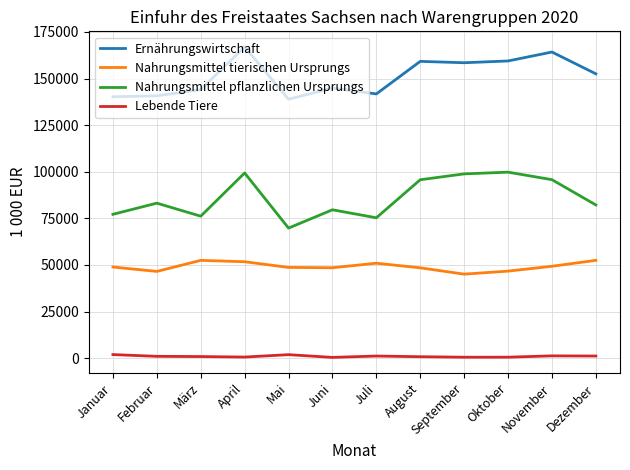

True or false: Nahrungsmittel pflanzlichen Ursprungs and Nahrungsmittel tierischen Ursprungs cross at least once.

False